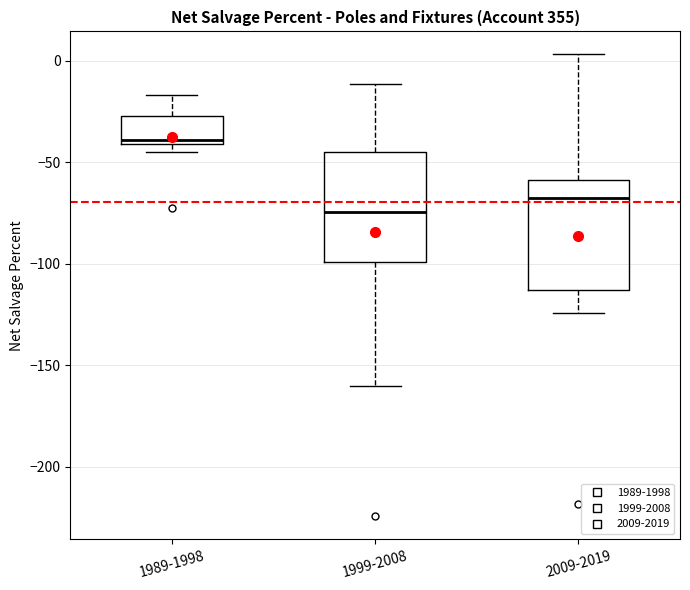

Reading left to right, transcribe this box plot: for each box, give where its median line is, the range the box spans, and where its two whiskers end, as read against the y-axis. The values are not printed on the chart, so give them approximately, as read against the axis.

1989-1998: median -40 (just above the box's lower edge), box -40 to -25, whiskers -45 to -15
1999-2008: median -75, box -100 to -45, whiskers -160 to -10
2009-2019: median -70, box -115 to -60, whiskers -125 to 5